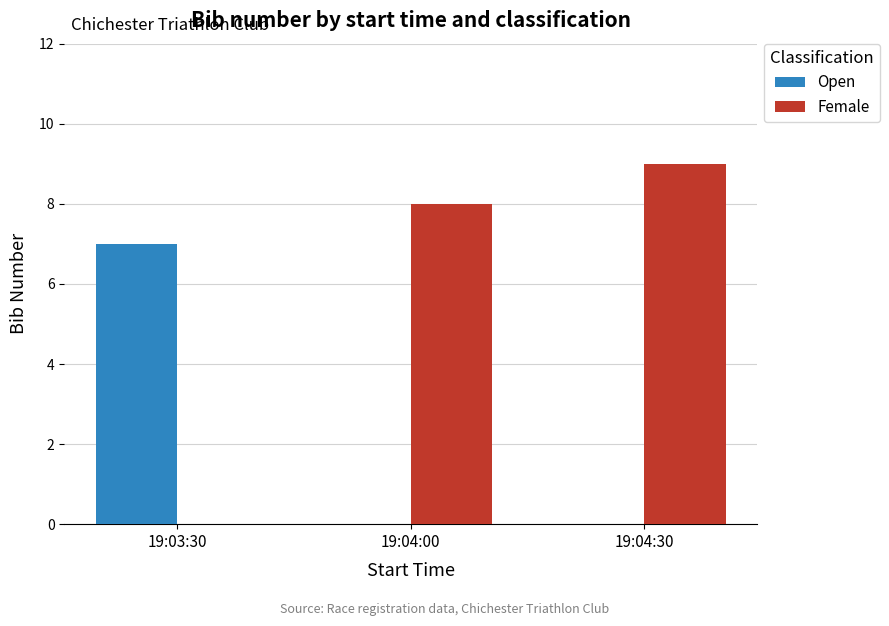

Reading right to left, transcribe all the data shown in this chart.

Open: 0	0	7
Female: 9	8	0